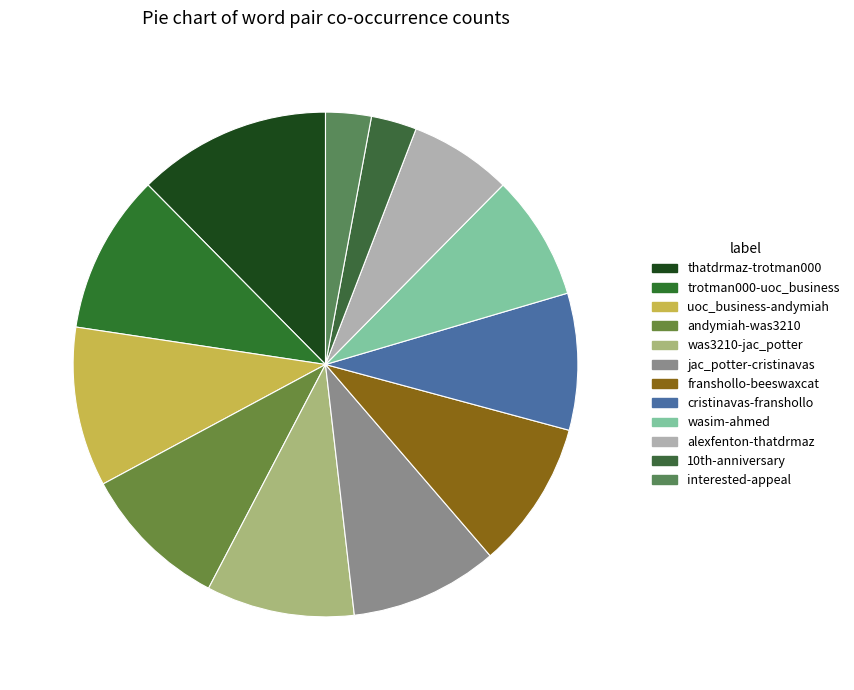

Is andymiah-was3210 the majority of the pie?

No